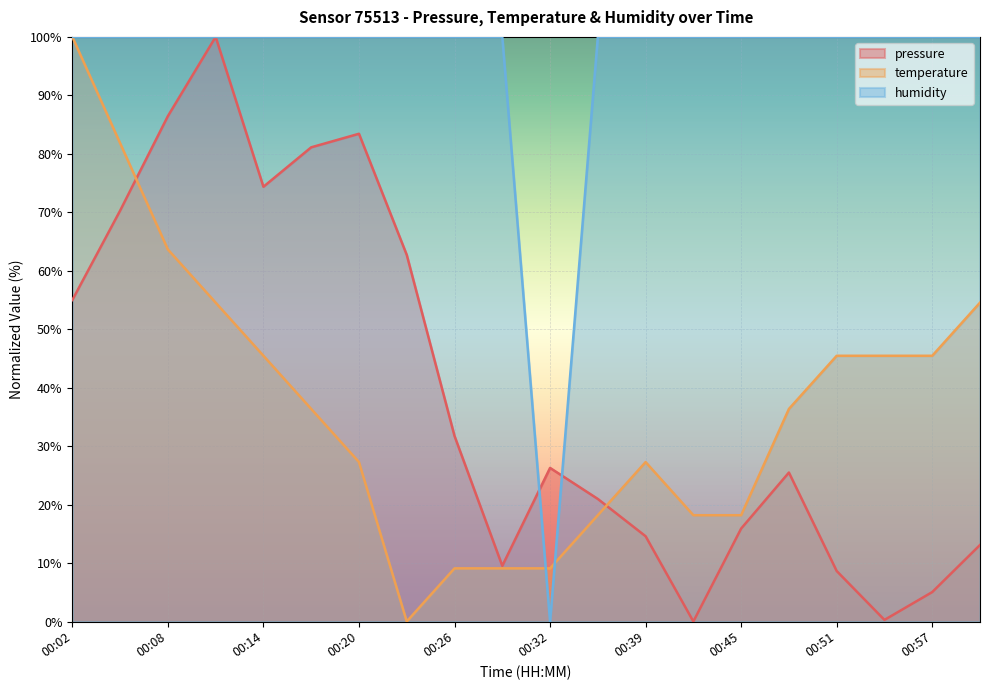

Between which two adjacent categories do humidity and pressure first intersect?

00:29 and 00:32